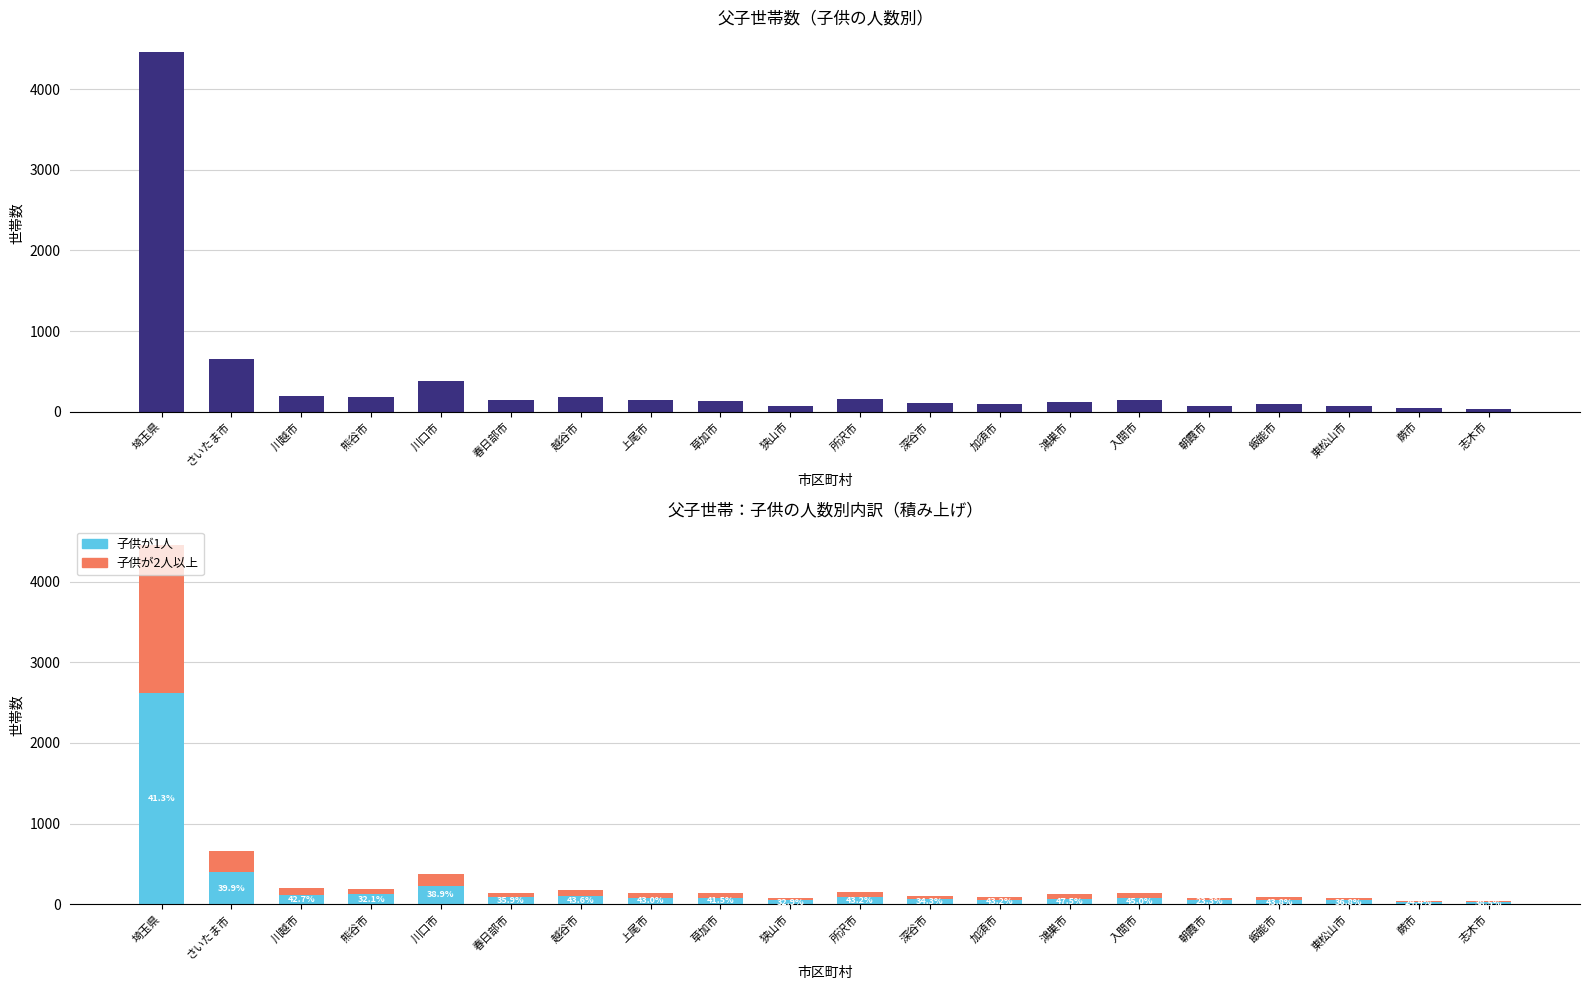

Reading left to right, what are all the values shown in this chart?

総数: 4459	654	199	187	378	142	181	142	135	76	155	102	95	120	140	73	89	76	41	39
子供が1人: 2618	393	114	127	231	91	102	81	79	51	88	67	54	63	77	56	50	48	31	24
子供が2人以上: 1841	261	85	60	147	51	79	61	56	25	67	35	41	57	63	17	39	28	10	15